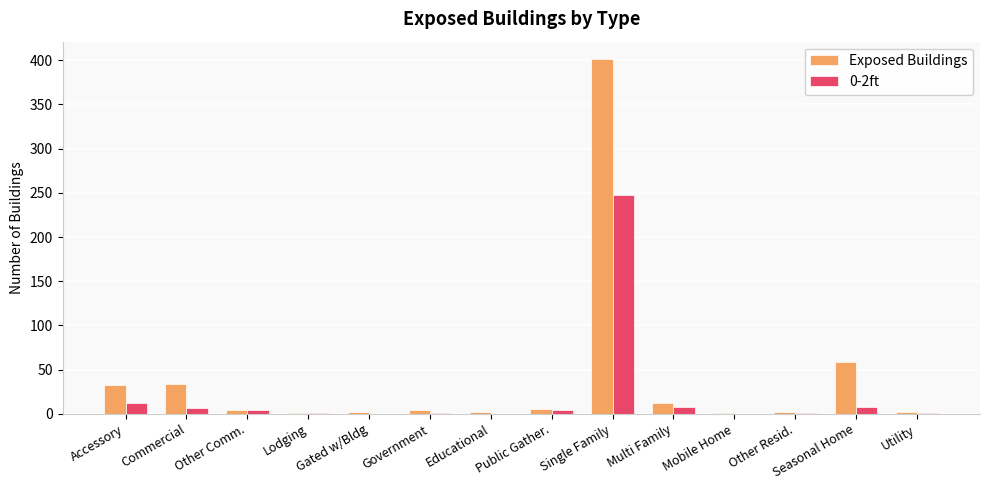

At which category is the sum across all series the highest?

Single Family